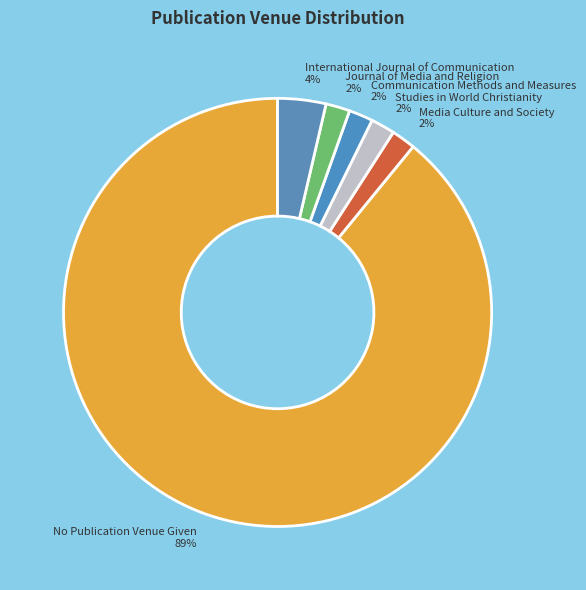

Is No Publication Venue Given the majority of the pie?

Yes